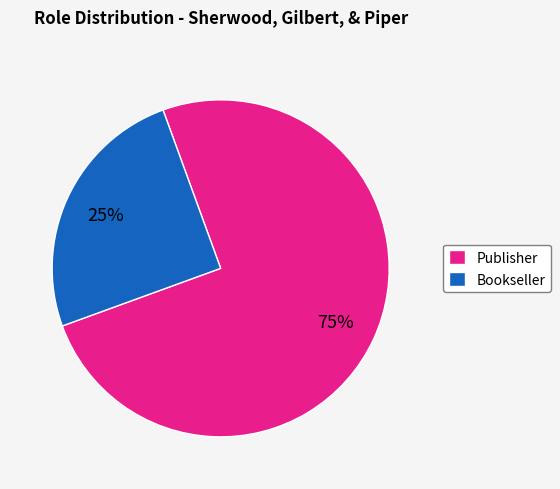

Approximately how many times larger is the value at Bookseller compared to Publisher?

0.3